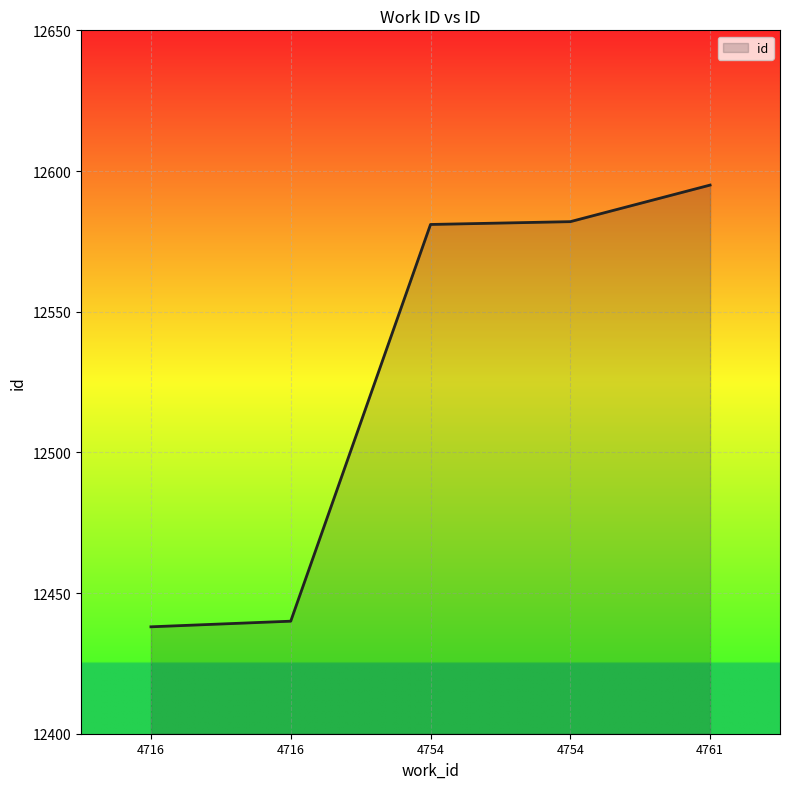

Count the number of categories in the chart.

5